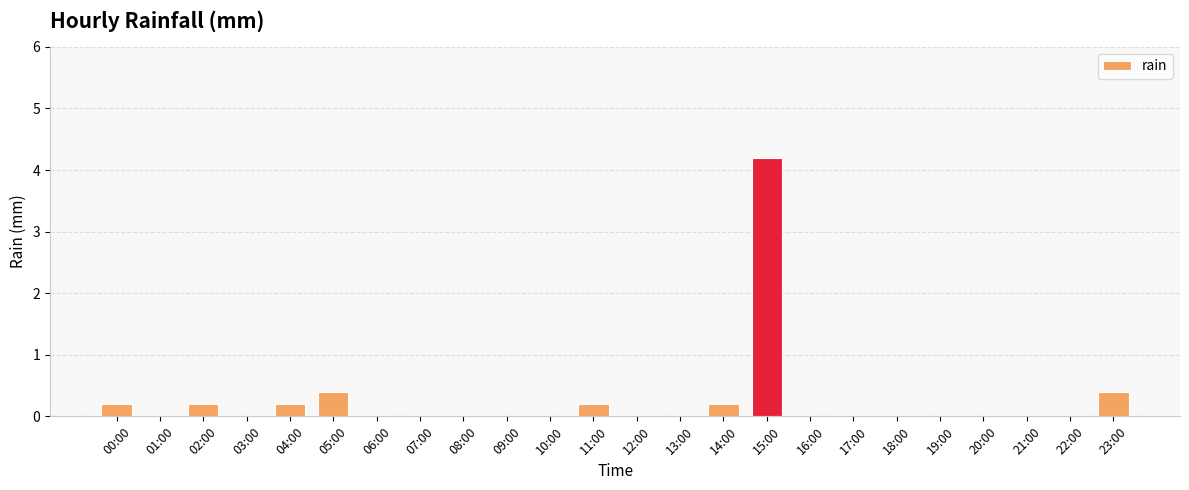

The chart shows a value of 0.0 at 22:00. True or false?

True